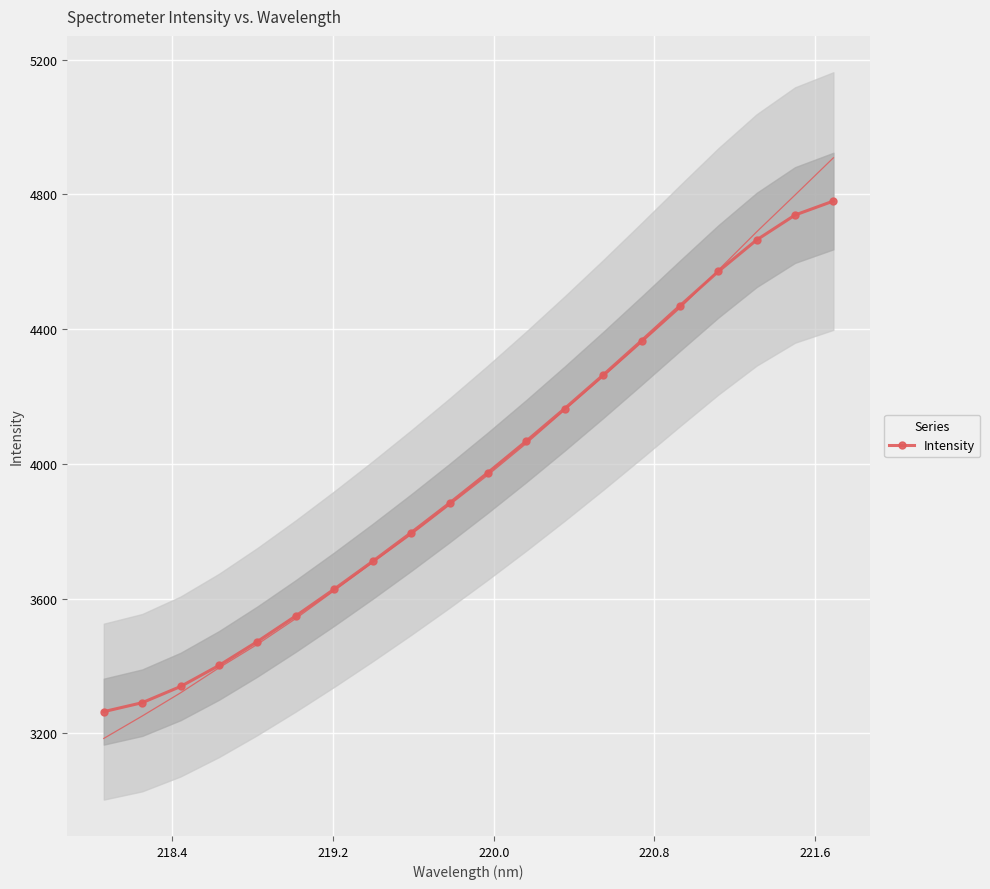

What is the highest value of the Intensity series?

4780.3